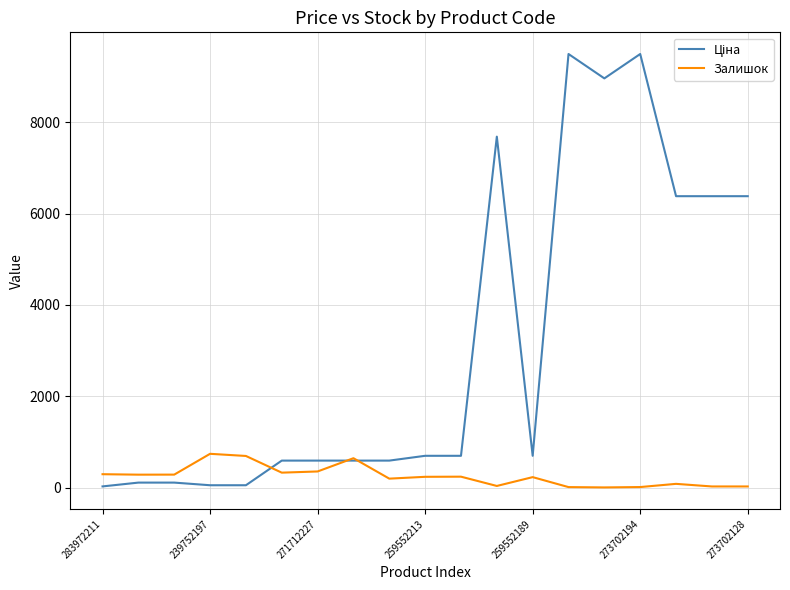

How many lines are shown in the chart?

2